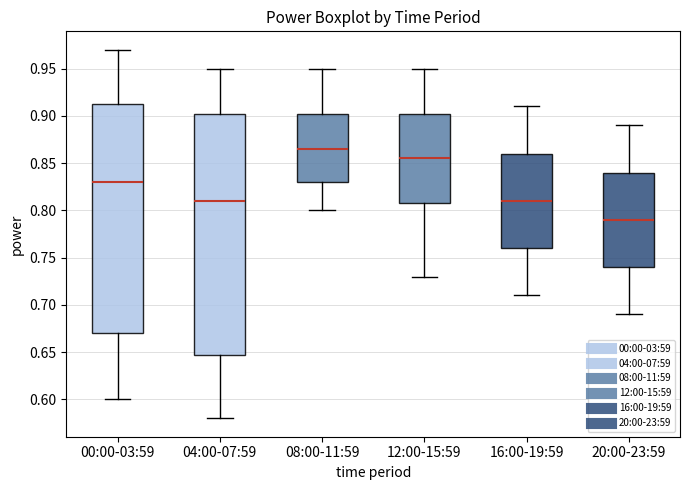

Reading left to right, read every box against the y-axis: the position of its median line, the range the box covers, and the ends of its whiskers. The values are not printed on the chart, so give them approximately, as read against the axis.

00:00-03:59: median 0.830, box 0.670 to 0.915, whiskers 0.600 to 0.970
04:00-07:59: median 0.810, box 0.650 to 0.905, whiskers 0.580 to 0.950
08:00-11:59: median 0.865, box 0.830 to 0.905, whiskers 0.800 to 0.950
12:00-15:59: median 0.855, box 0.810 to 0.905, whiskers 0.730 to 0.950
16:00-19:59: median 0.810, box 0.760 to 0.860, whiskers 0.710 to 0.910
20:00-23:59: median 0.790, box 0.740 to 0.840, whiskers 0.690 to 0.890